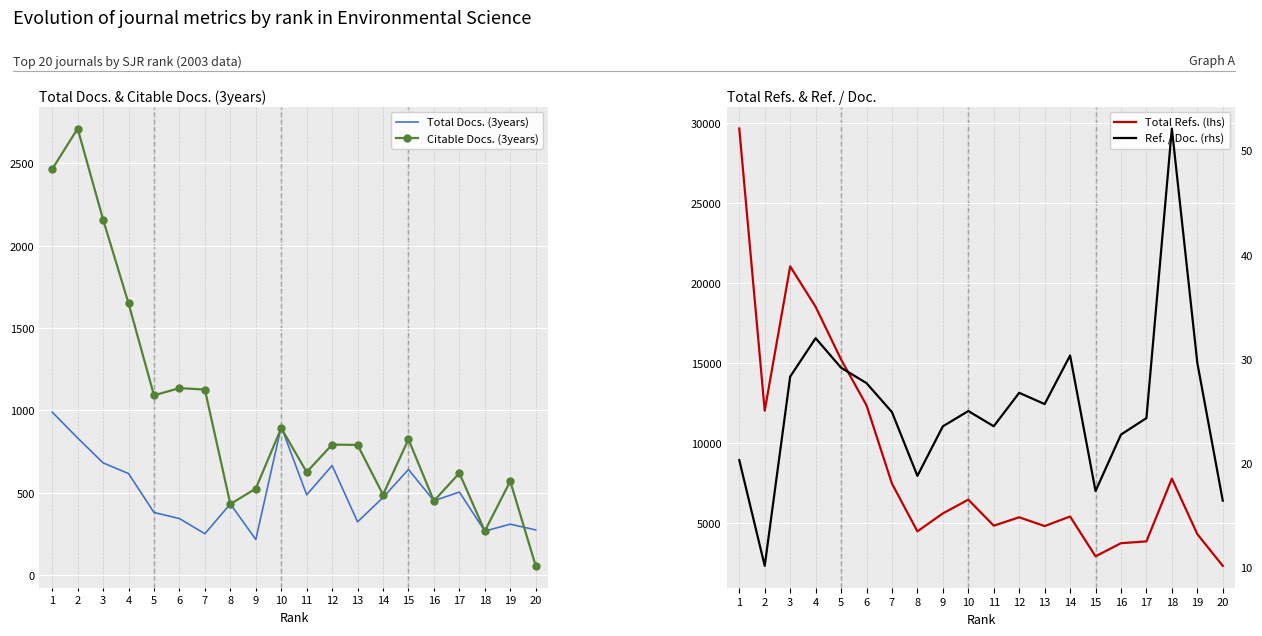

True or false: Total Docs. (3years) and Total Refs. intersect in this chart.

False